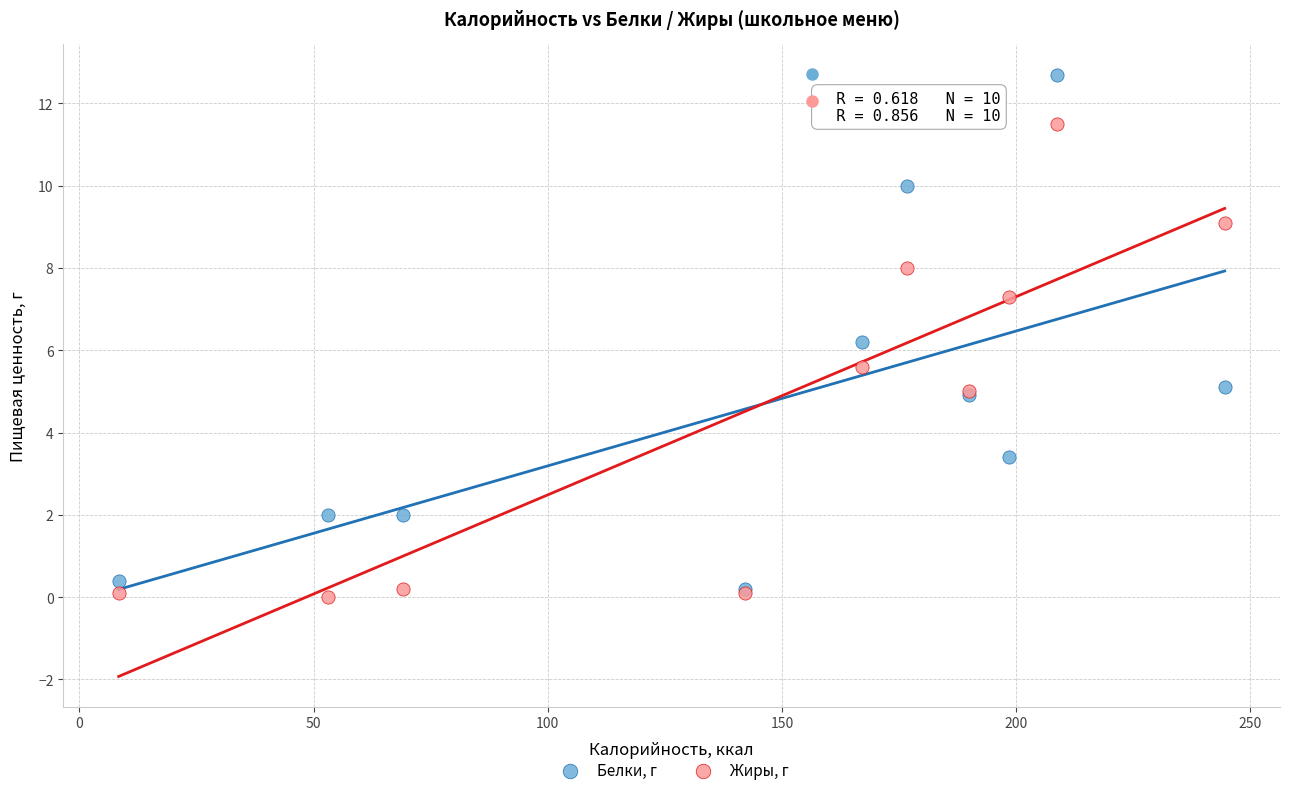

Which series contains the lowest Y value?

Жиры, г